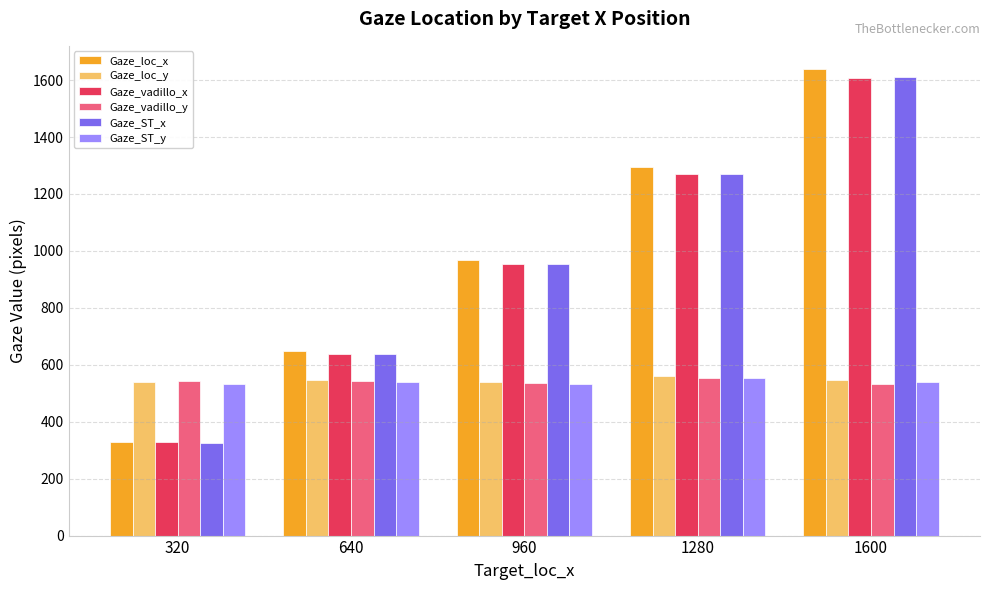

Which category has the highest value in the Gaze_ST_x series?

1600